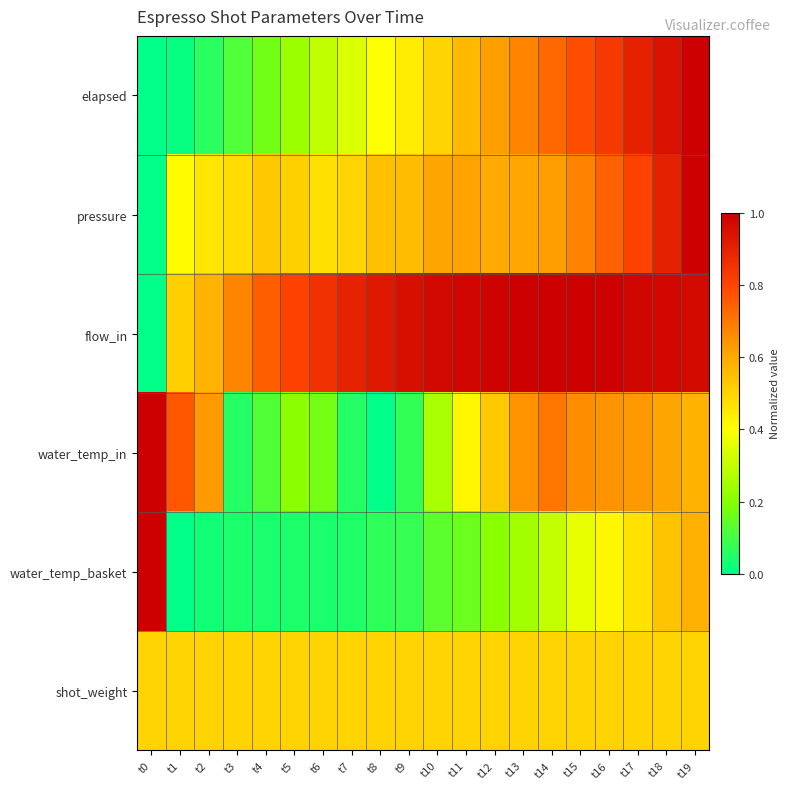

Reading right to left, what are all the values shown in this chart?

elapsed: t19=1.0	t18=0.9	t17=0.9	t16=0.8	t15=0.8	t14=0.7	t13=0.7	t12=0.6	t11=0.6	t10=0.5	t9=0.4	t8=0.4	t7=0.3	t6=0.3	t5=0.2	t4=0.2	t3=0.1	t2=0.1	t1=0.0	t0=0.0
pressure: t19=1.0	t18=0.9	t17=0.8	t16=0.7	t15=0.7	t14=0.6	t13=0.6	t12=0.6	t11=0.6	t10=0.6	t9=0.6	t8=0.5	t7=0.5	t6=0.5	t5=0.5	t4=0.5	t3=0.5	t2=0.5	t1=0.4	t0=0.0
flow_in: t19=1.0	t18=1.0	t17=1.0	t16=1.0	t15=1.0	t14=1.0	t13=1.0	t12=1.0	t11=1.0	t10=1.0	t9=1.0	t8=0.9	t7=0.9	t6=0.9	t5=0.8	t4=0.7	t3=0.7	t2=0.6	t1=0.5	t0=0.0
water_temp_in: t19=0.6	t18=0.6	t17=0.6	t16=0.6	t15=0.7	t14=0.7	t13=0.6	t12=0.5	t11=0.4	t10=0.3	t9=0.1	t8=0.0	t7=0.1	t6=0.2	t5=0.2	t4=0.1	t3=0.1	t2=0.6	t1=0.8	t0=1.0
water_temp_basket: t19=0.6	t18=0.5	t17=0.5	t16=0.4	t15=0.4	t14=0.3	t13=0.2	t12=0.2	t11=0.2	t10=0.1	t9=0.1	t8=0.1	t7=0.0	t6=0.0	t5=0.0	t4=0.0	t3=0.0	t2=0.0	t1=0.0	t0=1.0
shot_weight: t19=0.5	t18=0.5	t17=0.5	t16=0.5	t15=0.5	t14=0.5	t13=0.5	t12=0.5	t11=0.5	t10=0.5	t9=0.5	t8=0.5	t7=0.5	t6=0.5	t5=0.5	t4=0.5	t3=0.5	t2=0.5	t1=0.5	t0=0.5